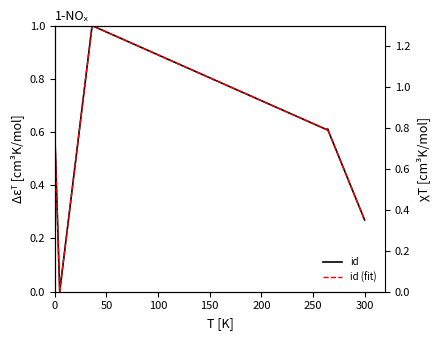

True or false: id has more than 0 points higher than both neighbors.

True